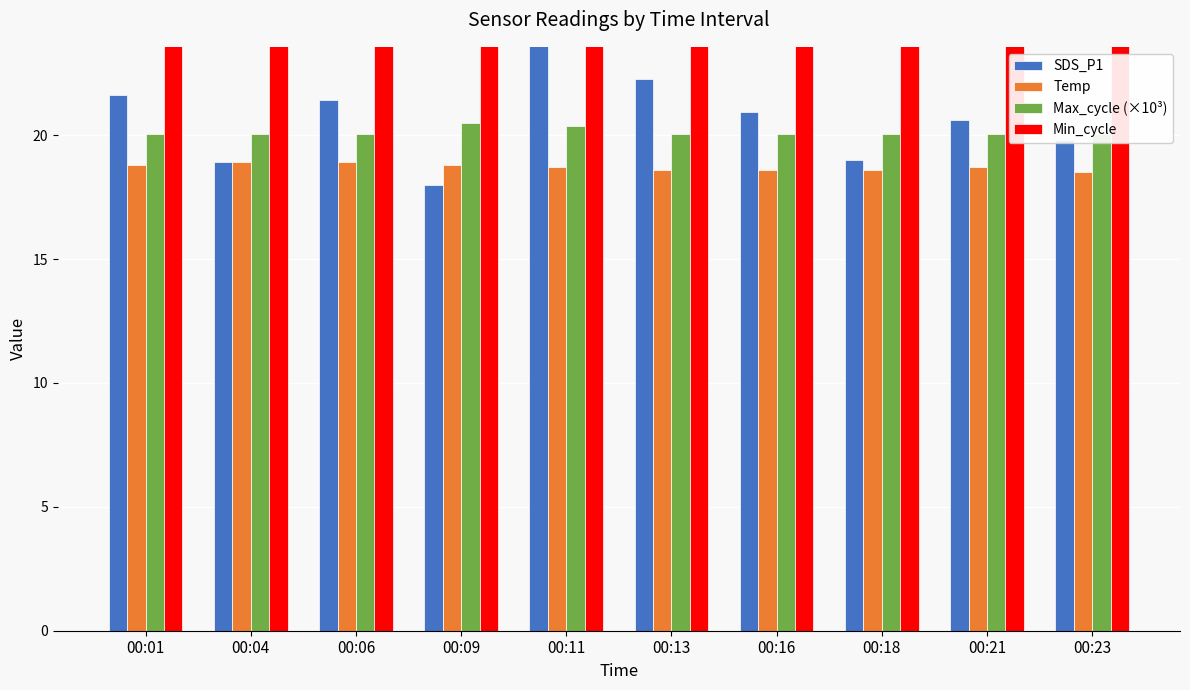

What is the greatest value displayed?

28.0